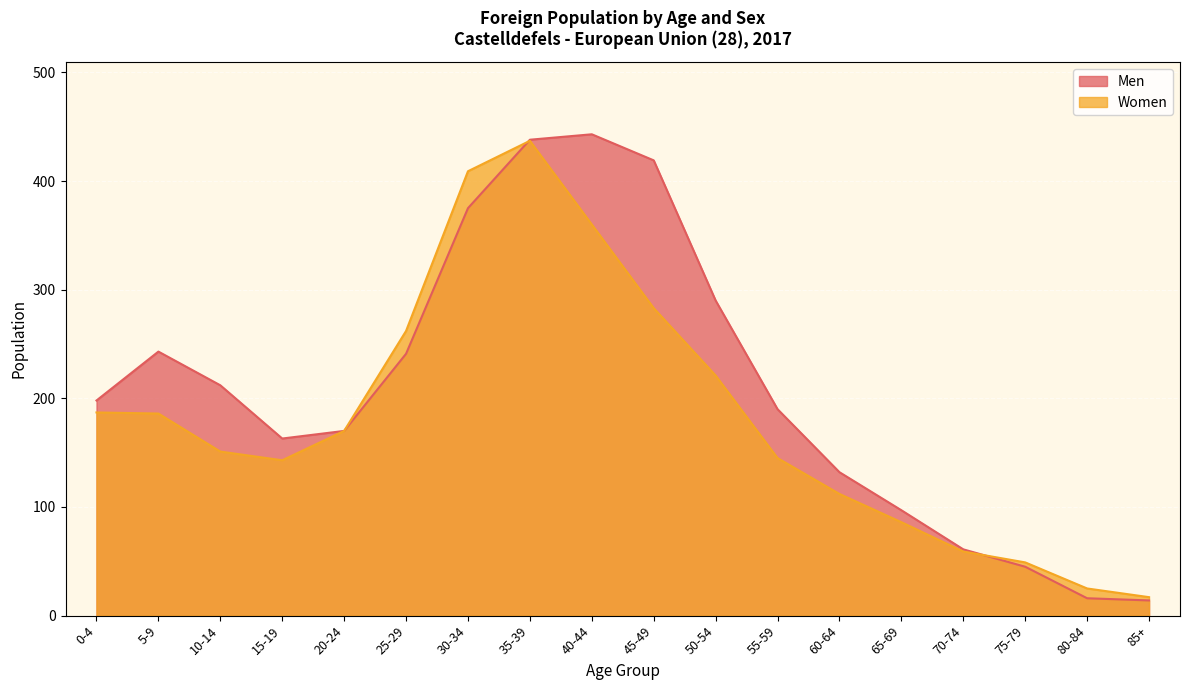

Which series ends up on top after the final intersection of Men and Women?

Women